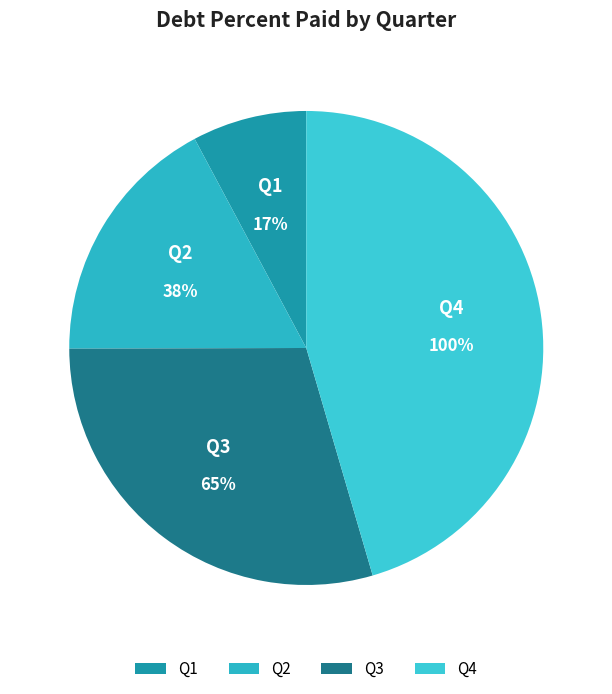

How many segments does this pie chart have?

4